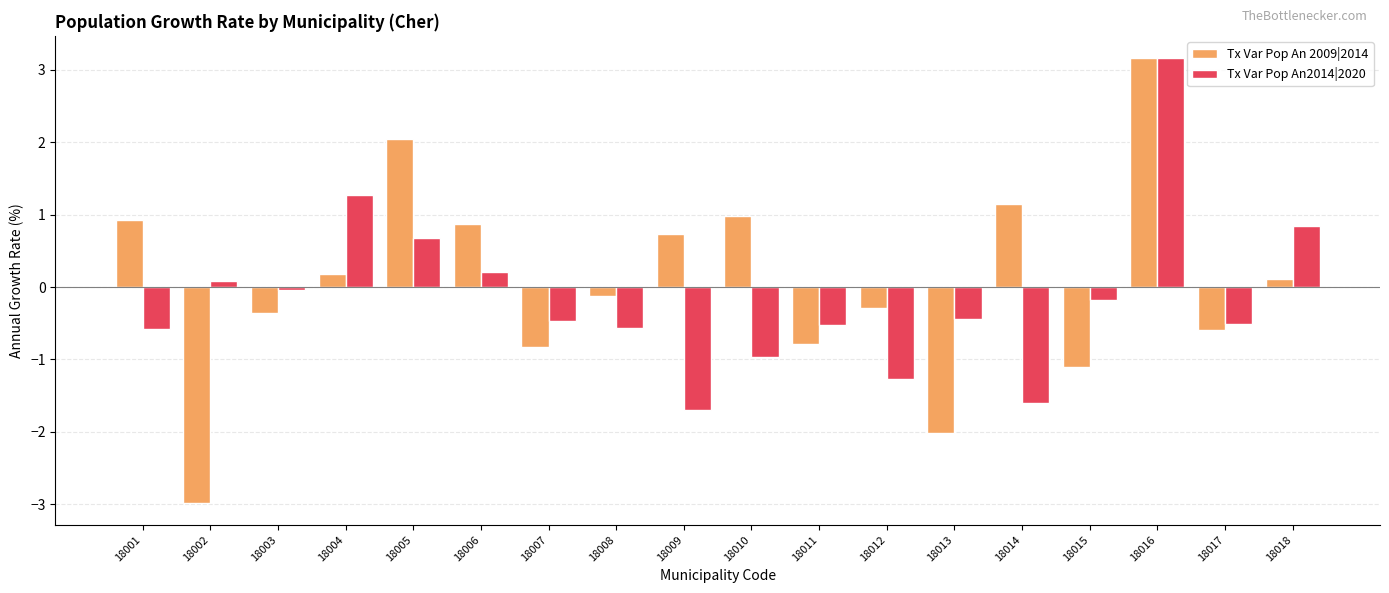

What is the highest value of the Tx Var Pop An 2009|2014 series?

3.2